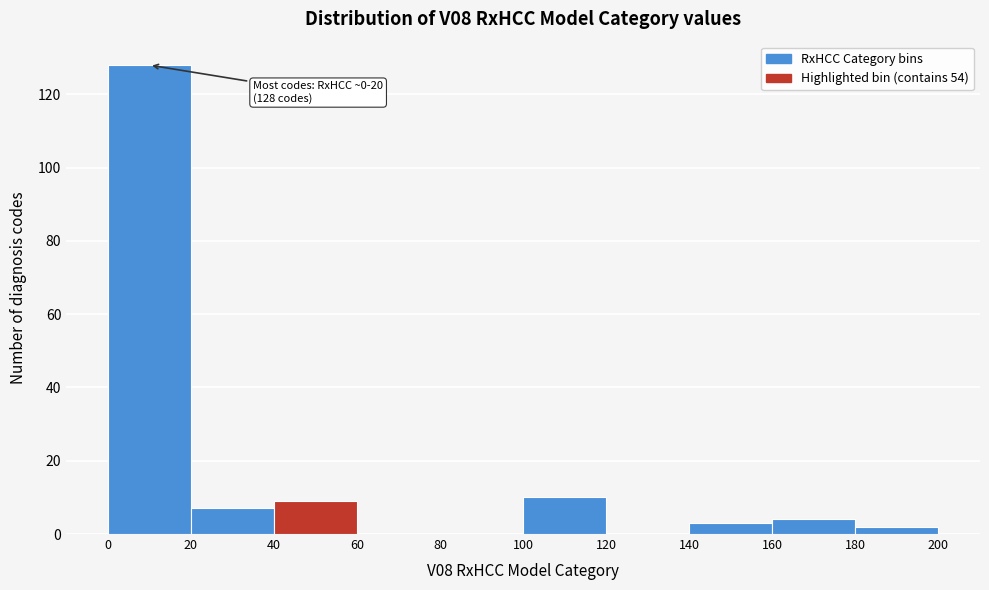

Over which range of the x-axis is the bar tallest?

0 to 20